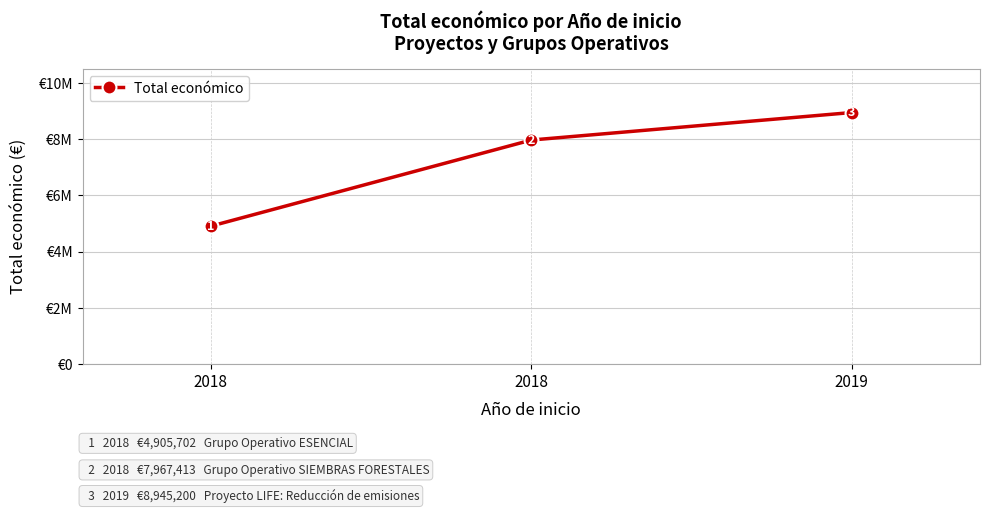

Is this an area chart (filled region under the line)?

No